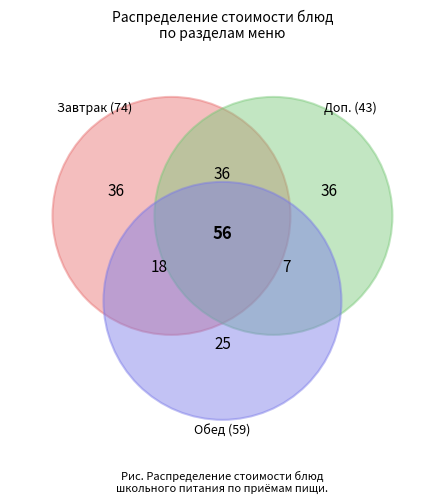

Is there any slice that represents more than half of the pie?

No